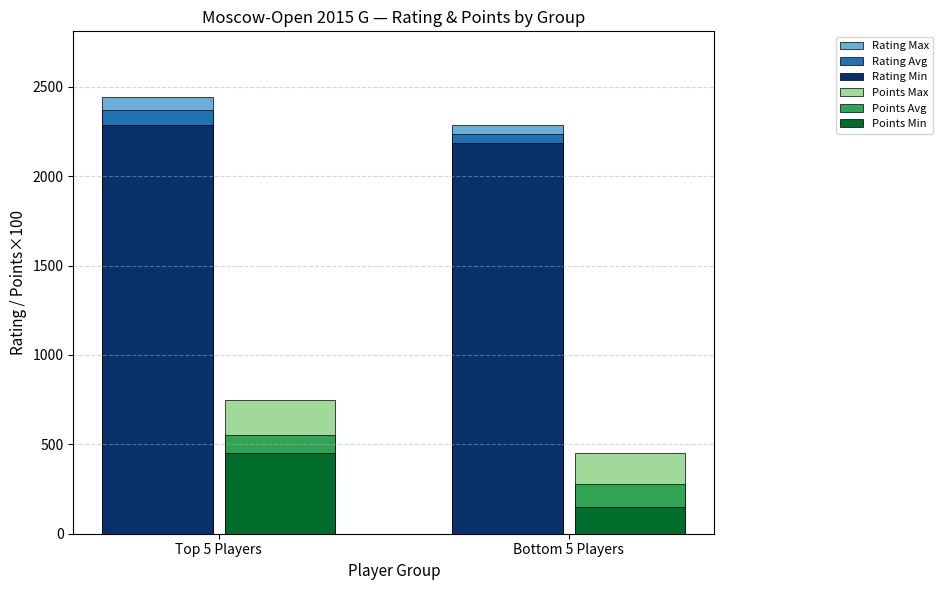

What position from the right is Bottom 5 Players?

1